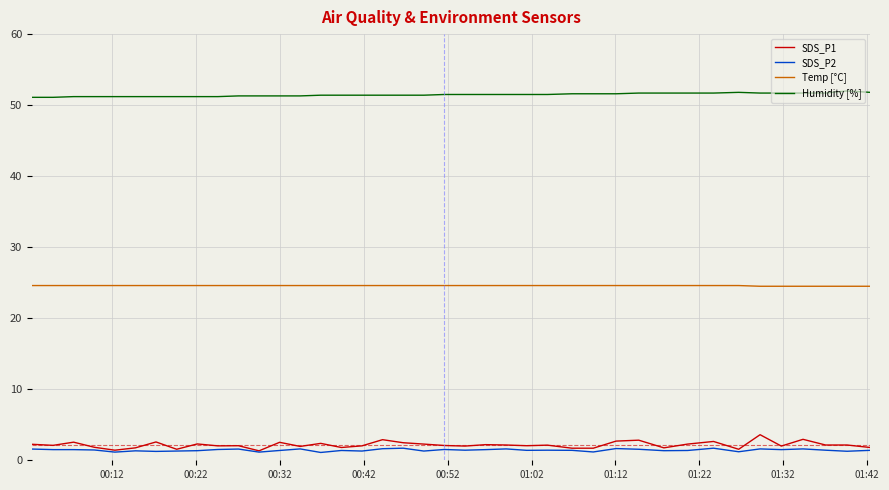

Which series has the largest range (max minus min)?

SDS_P1